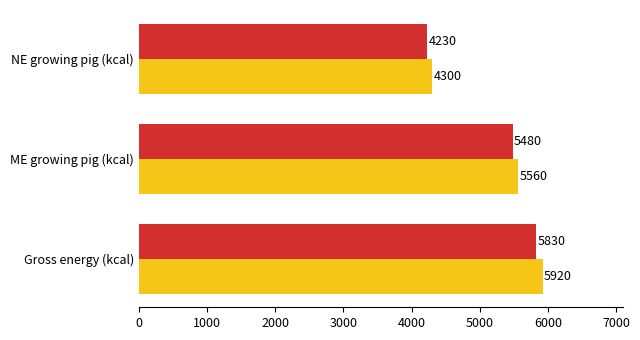

What is the total value across all series at NE growing pig (kcal)?

8530